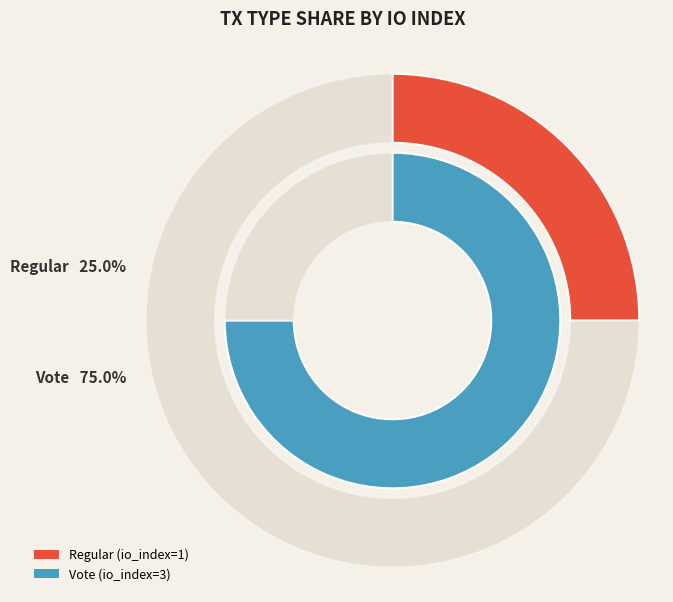

True or false: Regular (io_index=1) accounts for 16% of the total.

False